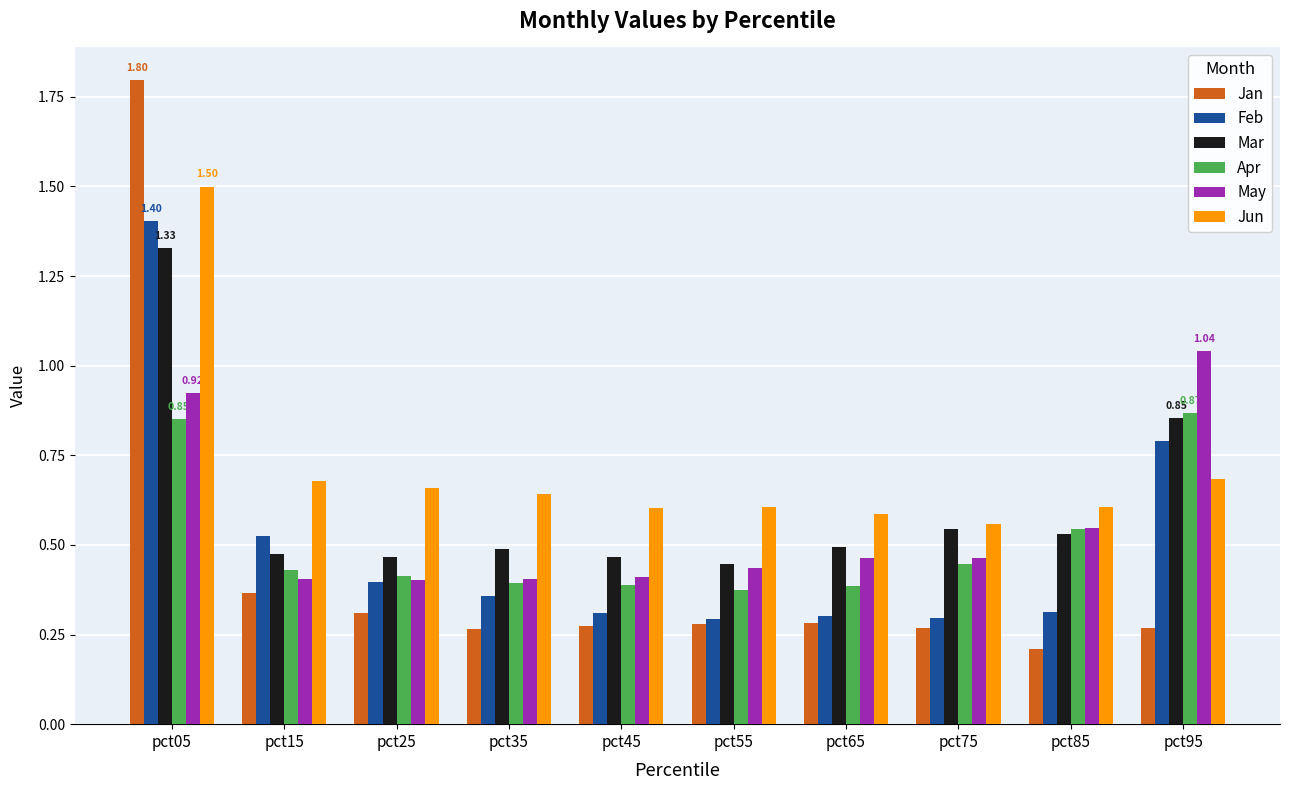

How many bars are there in each group?

6